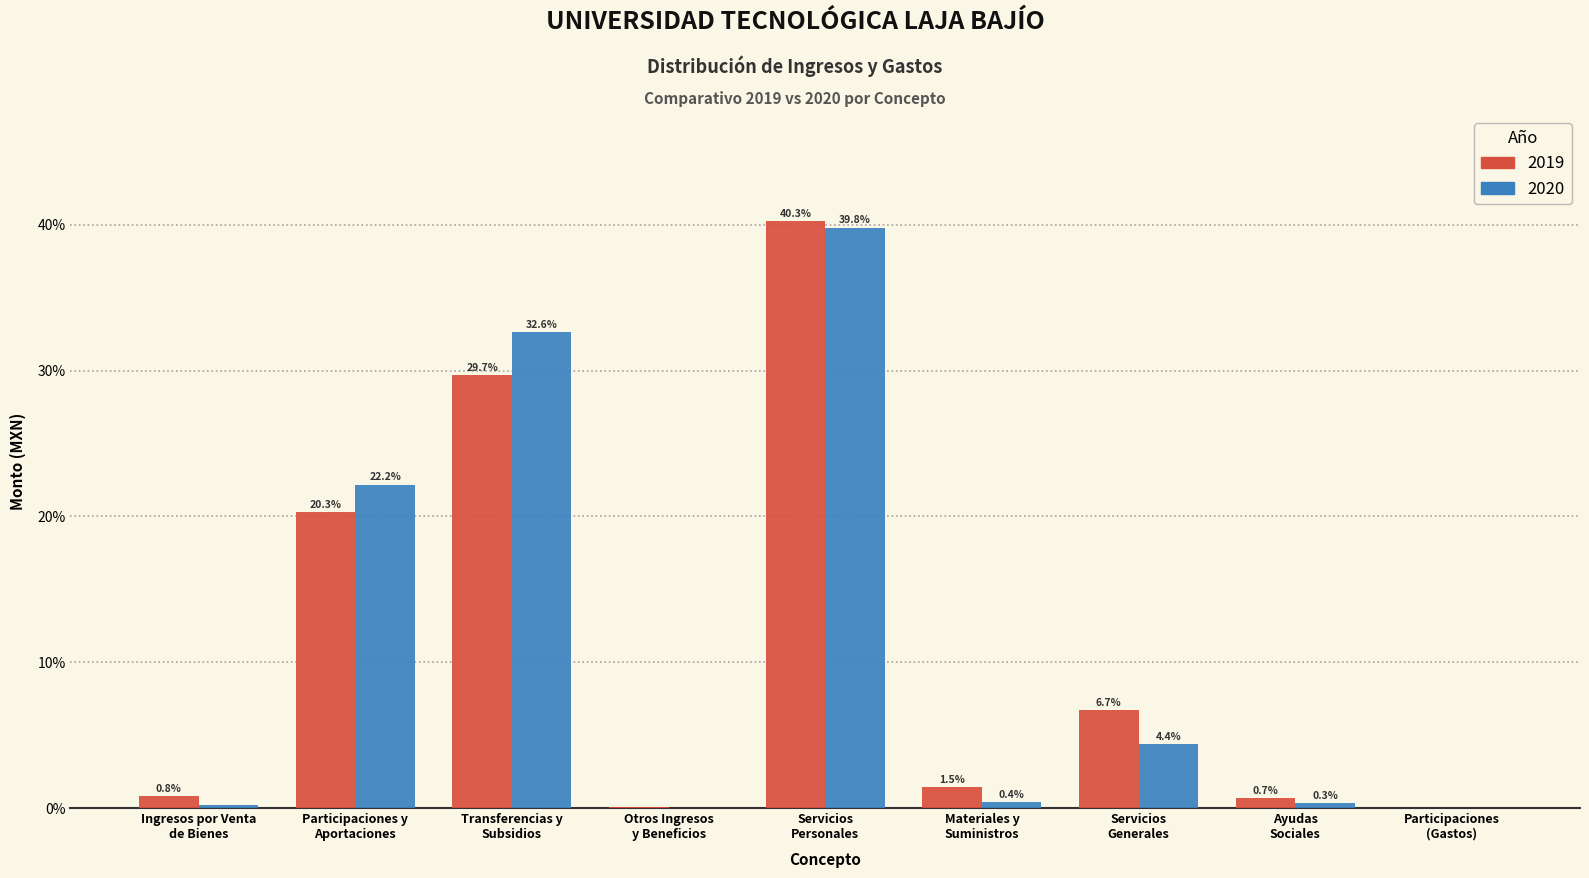

What is the maximum value for 2020?

39.8